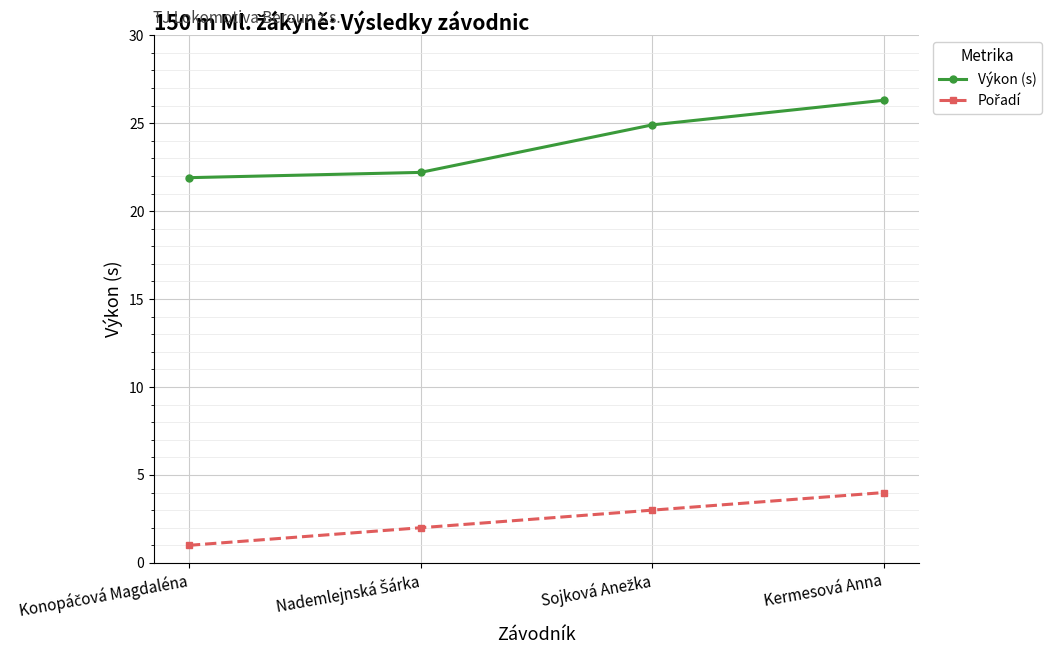

What is the smallest value displayed?

1.0